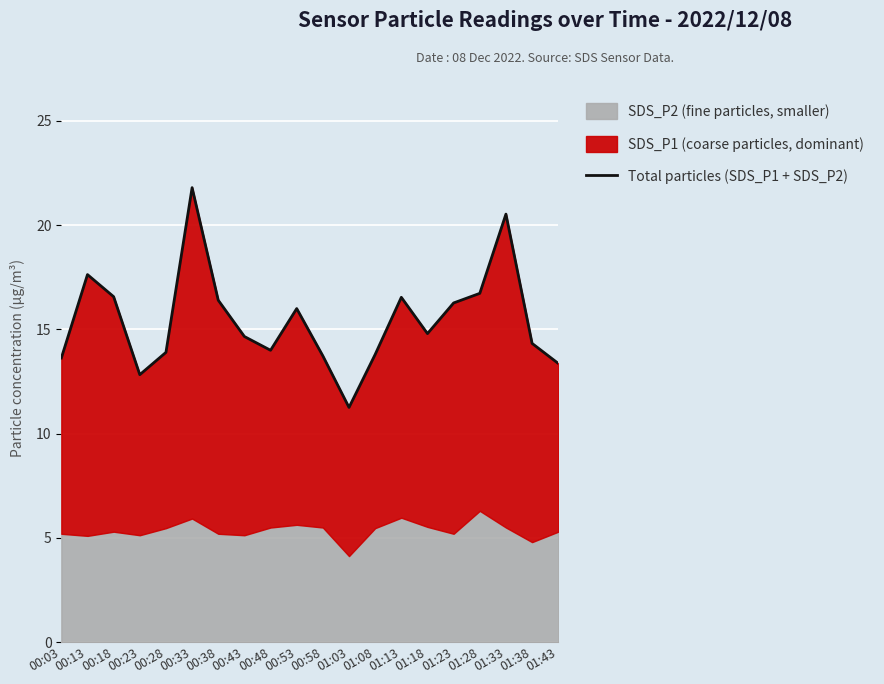

Approximately how many times larger is the value at 01:03 compared to 00:43?

0.8